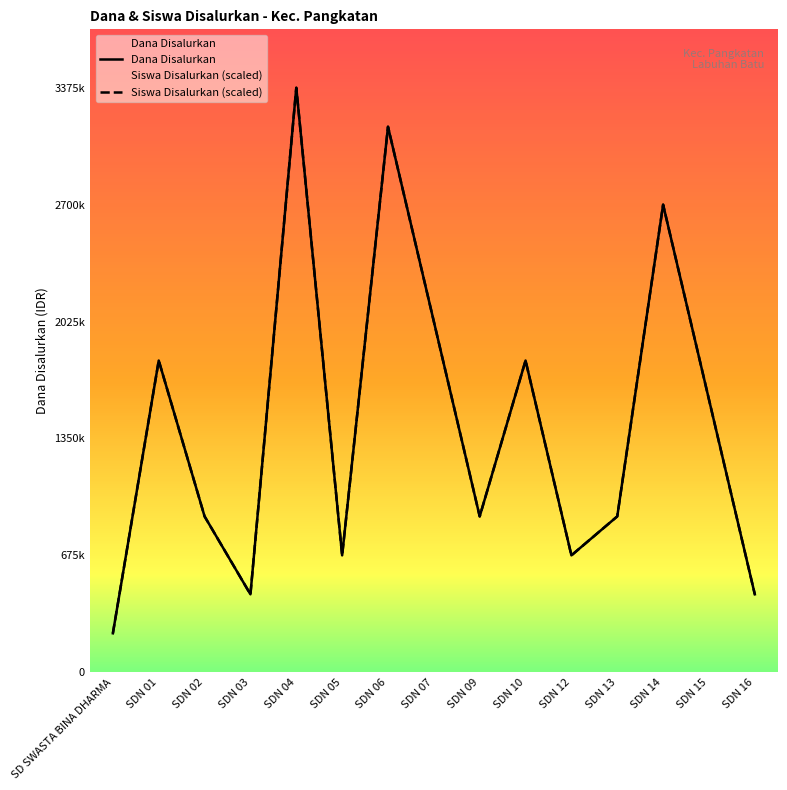

At SD SWASTA BINA DHARMA, list the series in order from largest to smallest.

Dana Disalurkan, Siswa Disalurkan (scaled)